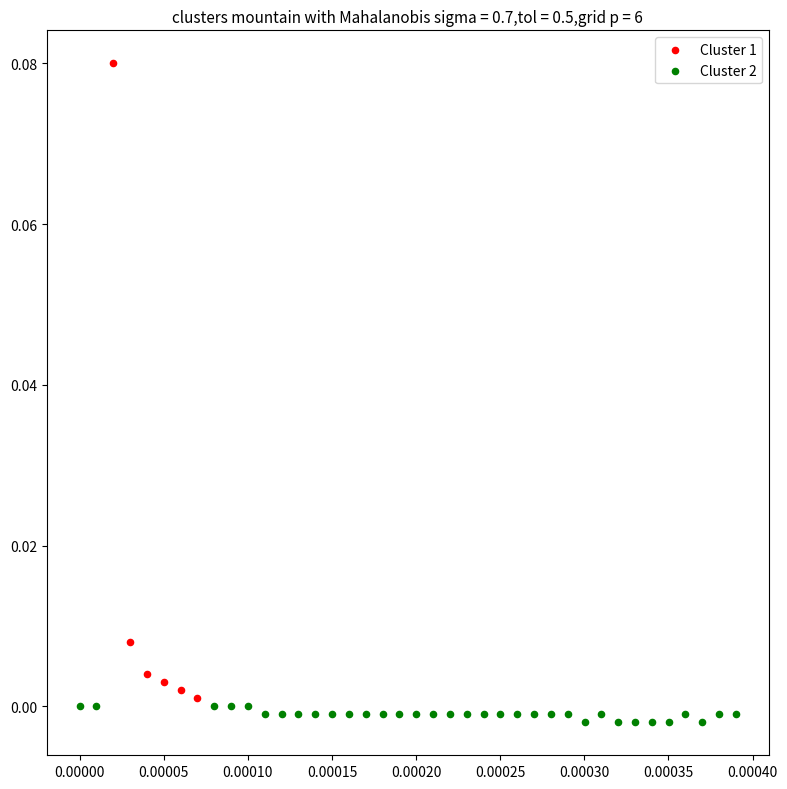

Which series reaches the maximum Y coordinate?

Cluster 1